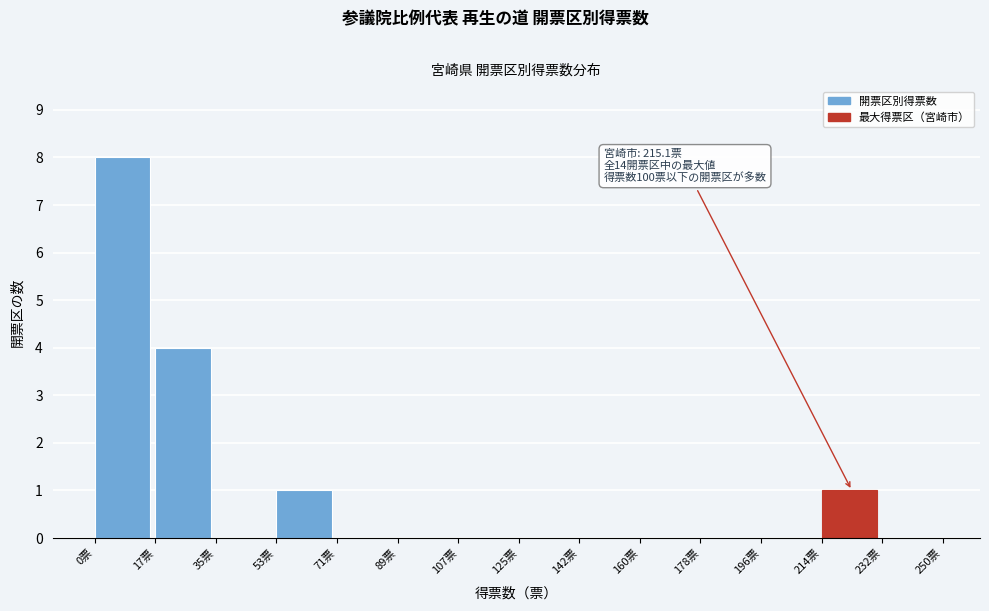

Over which range of the x-axis is the bar tallest?

0 to 18